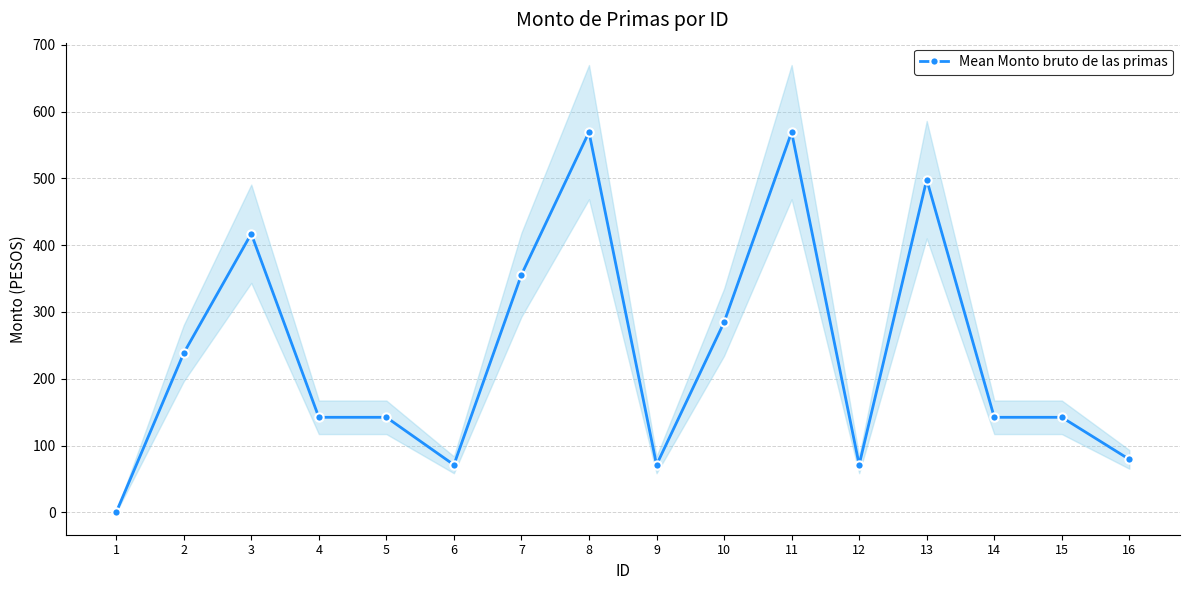

The chart shows a value of 284.6 at 10. True or false?

True